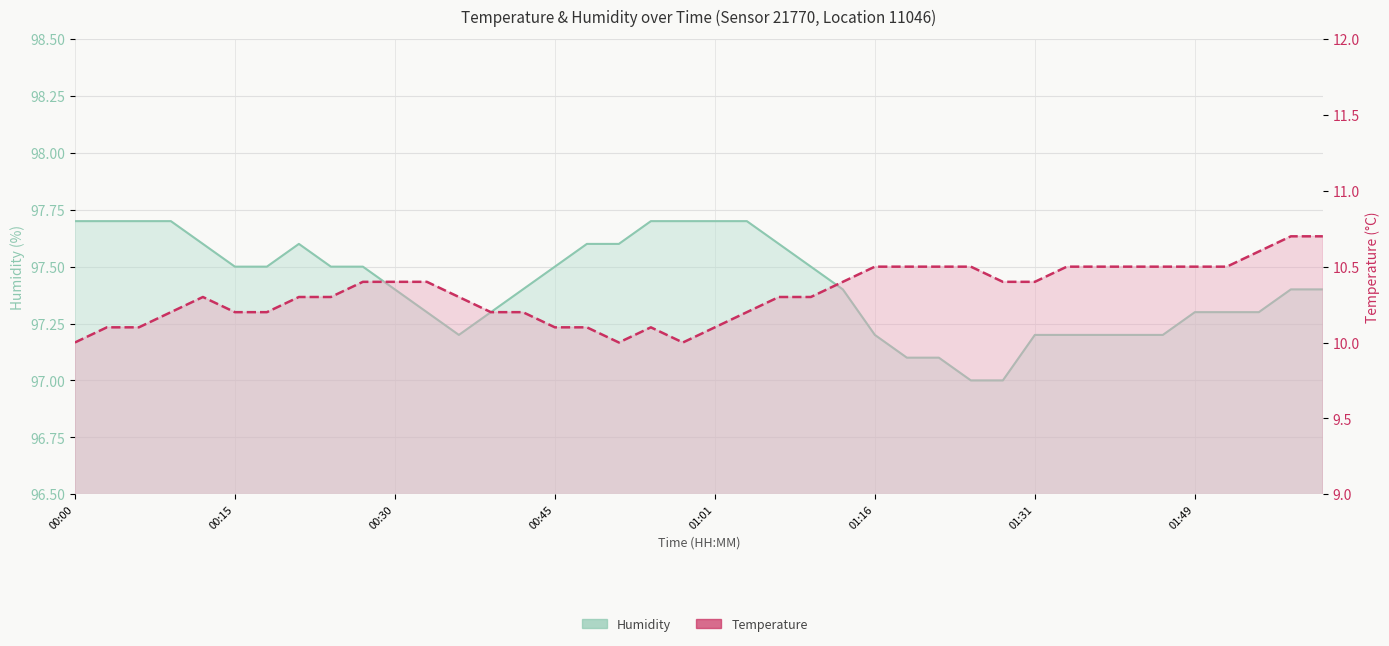

At which label does temperature reach its minimum?

00:00